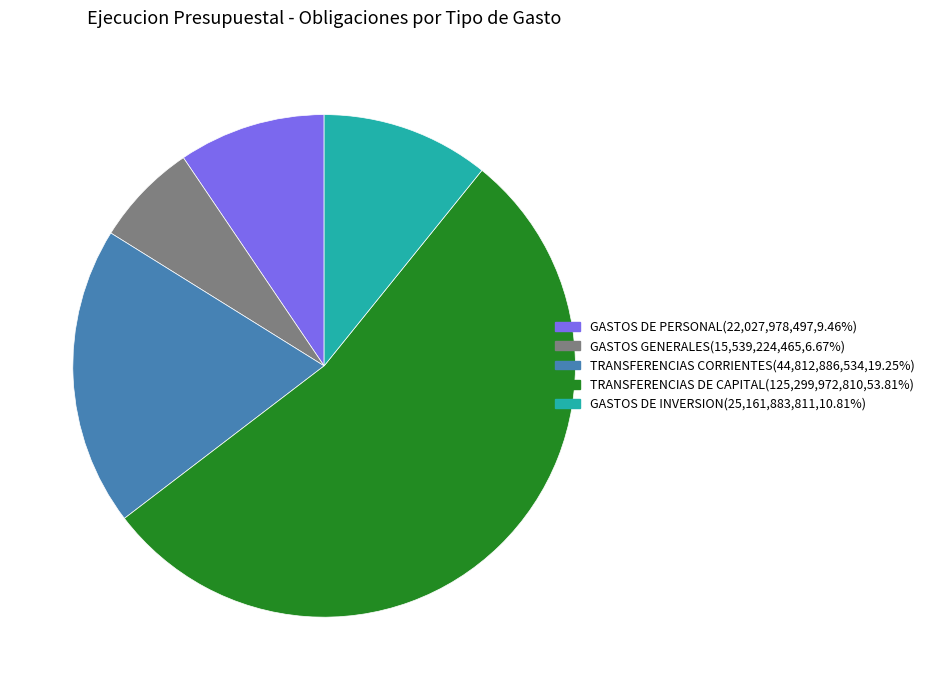

Which category has the smallest portion of the pie?

GASTOS GENERALES